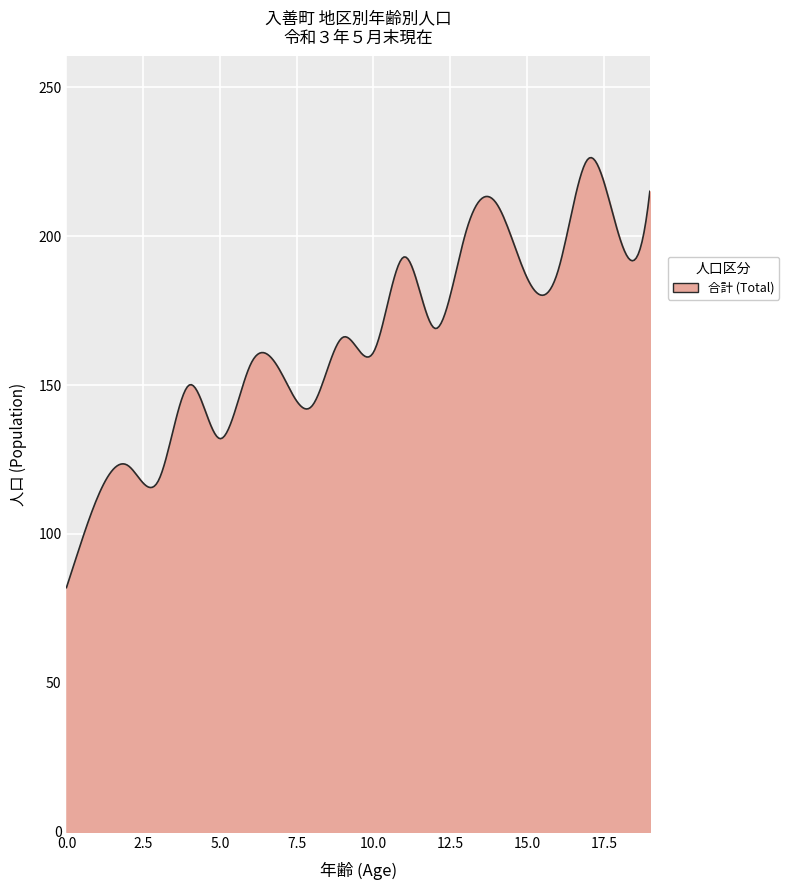

What is the difference between the maximum and minimum values?

144.3